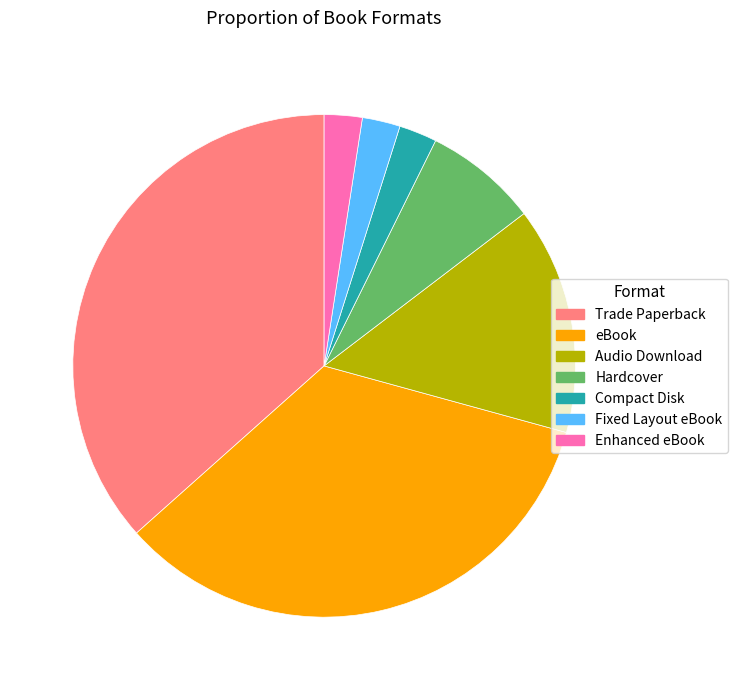

Is it true that Fixed Layout eBook is 2% of the pie?

True